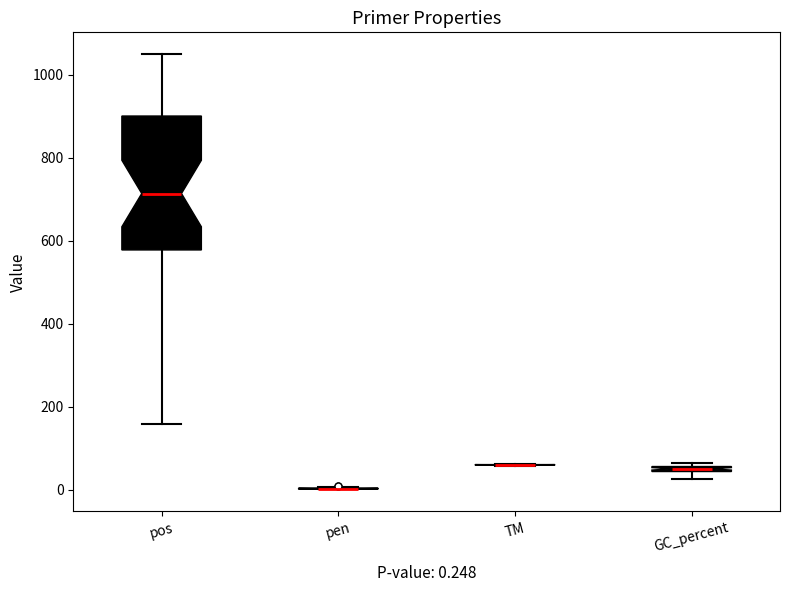

Comparing the boxes themselves (not the whiskers), which one is the tallest?

pos